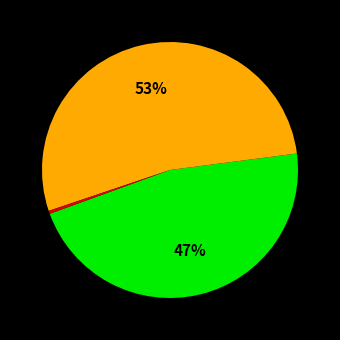

Is there any slice that represents more than half of the pie?

Yes